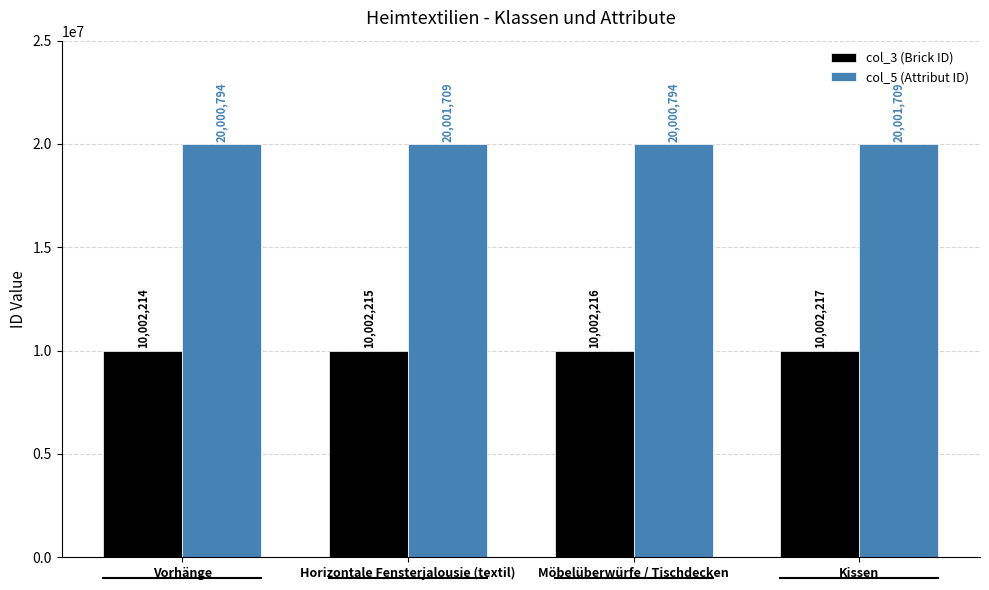

Read the col_5 (Attribut ID) value at Vorhänge, to the nearest 10.

20000790